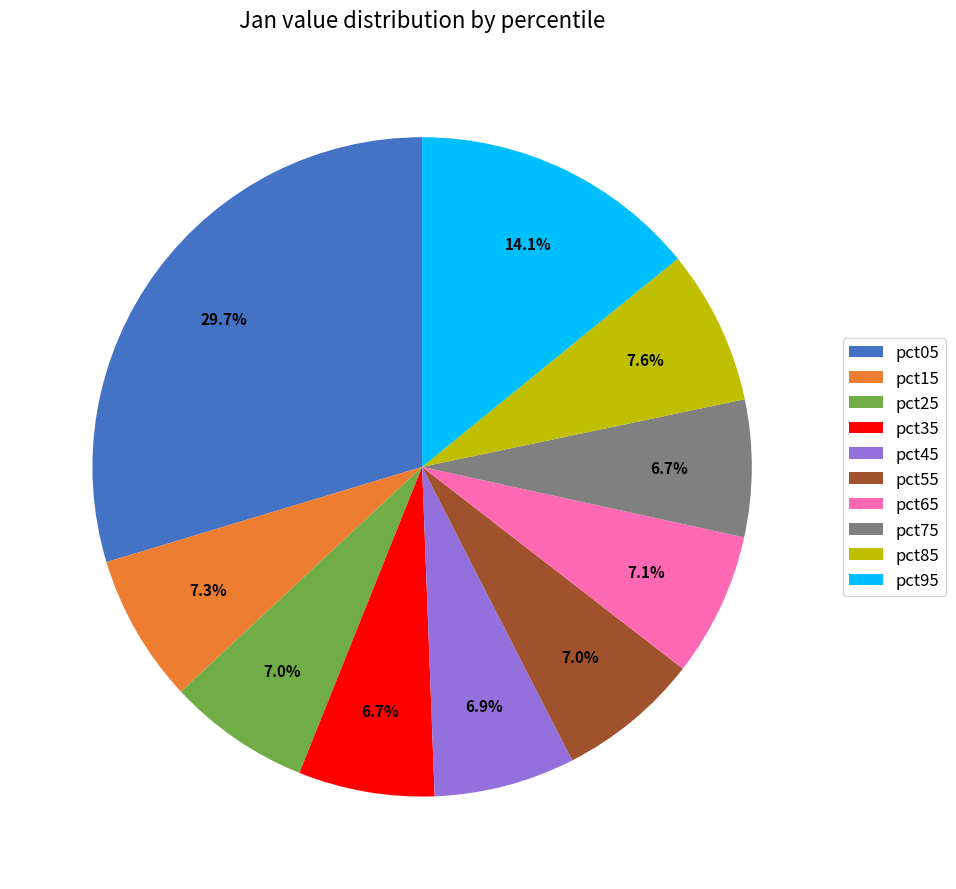

Count the number of slices in the pie.

10